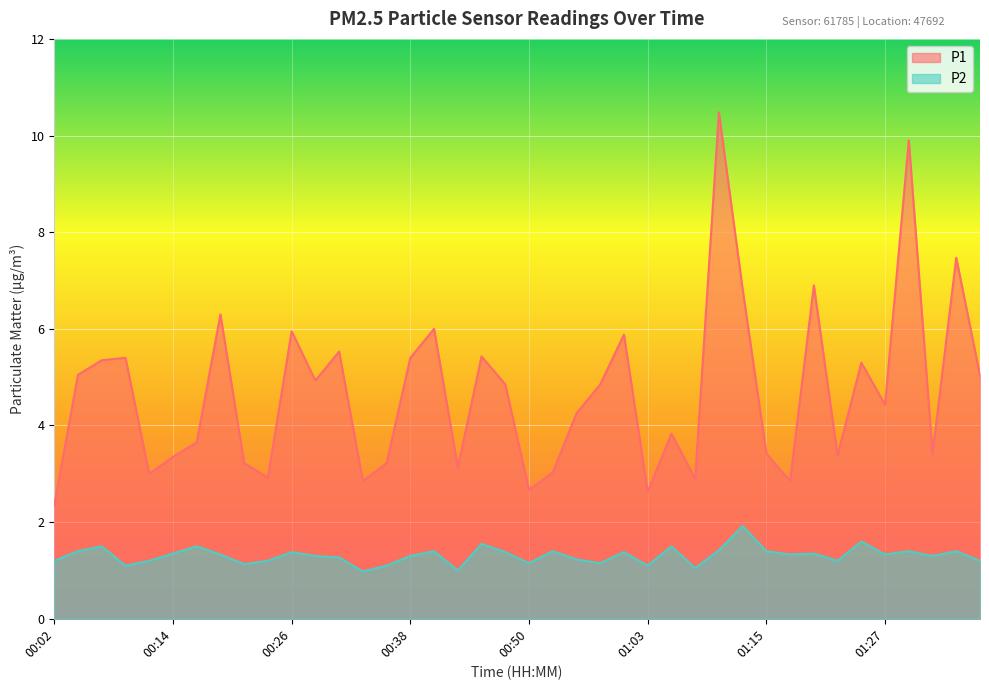

Where does the P2 series first go above 1?

00:02